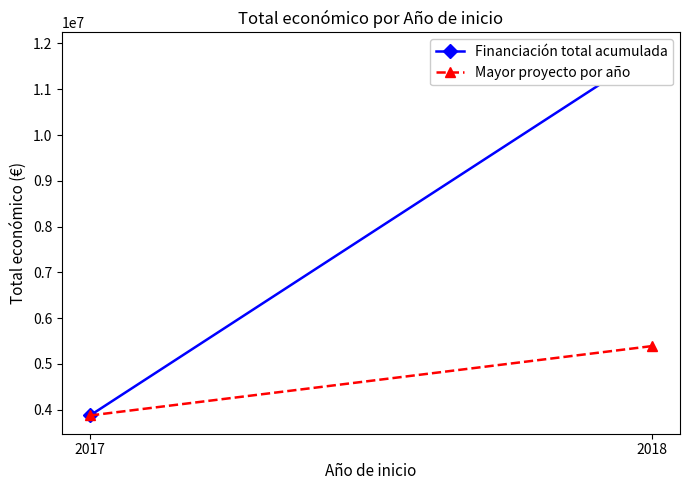

At which category is the sum across all series the highest?

2018